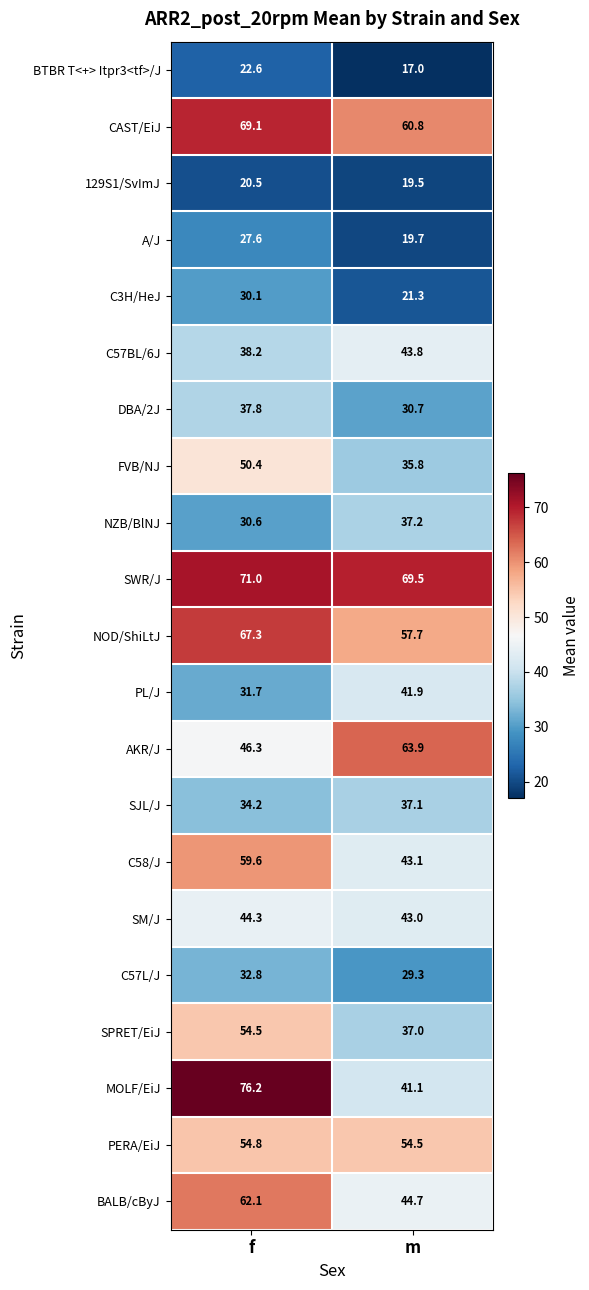

How many data points does each series have?

2